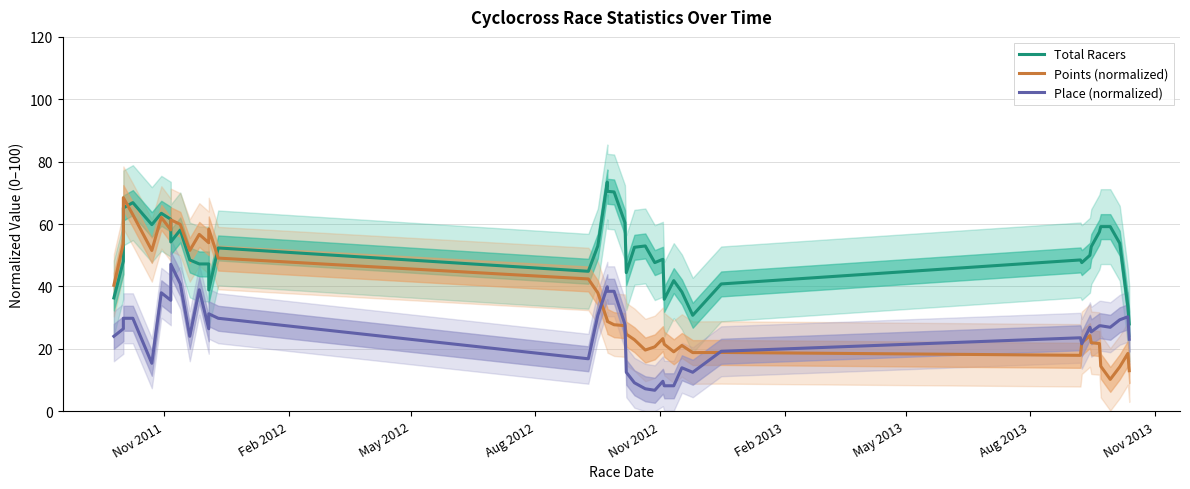

What is the lowest value of the Place (normalized) series?

6.7